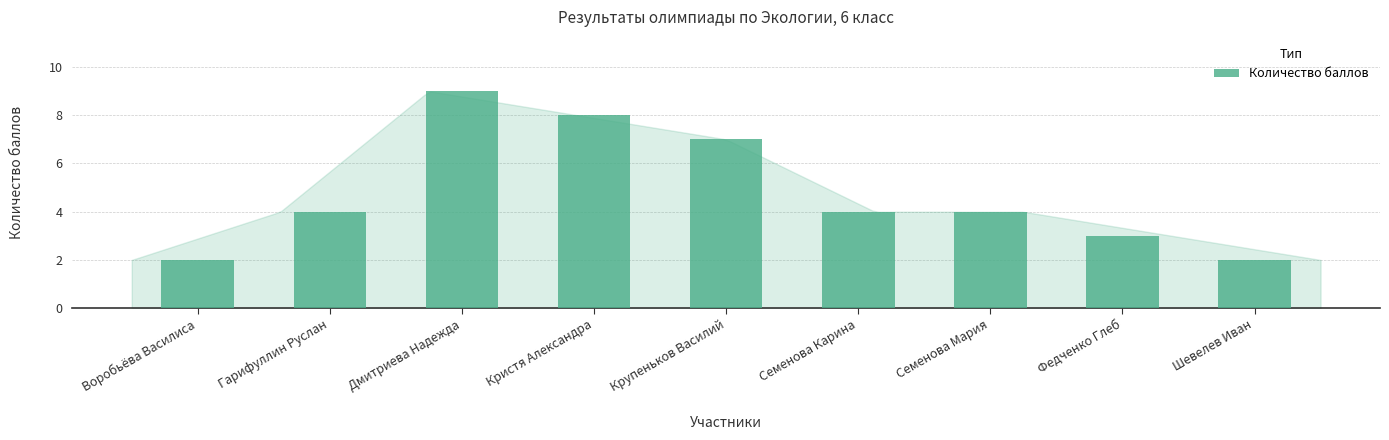

What is the smallest value displayed?

2